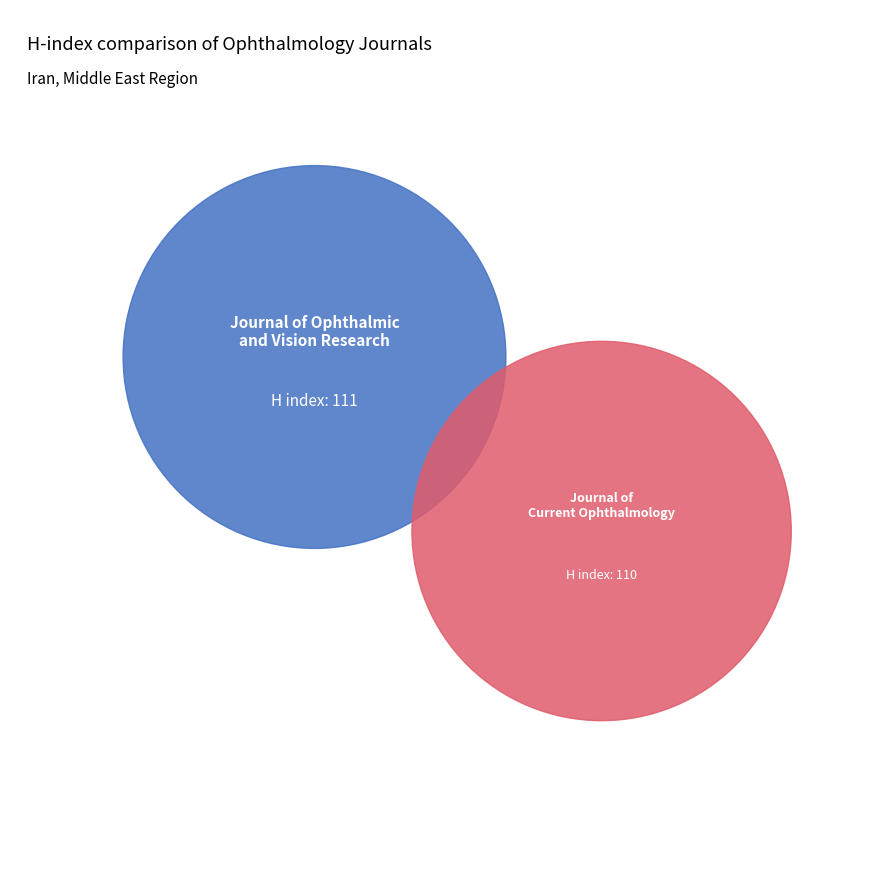

Which slice is the smallest?

Journal of Current Ophthalmology